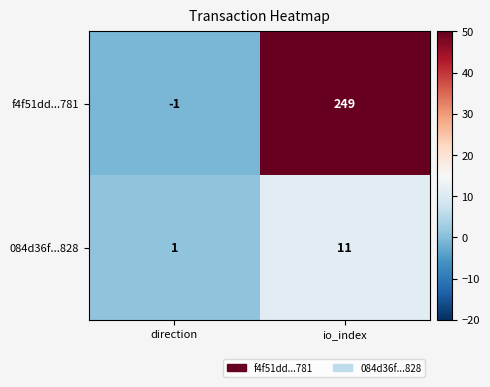

What is the average value of the 084d36f...828 series?

6